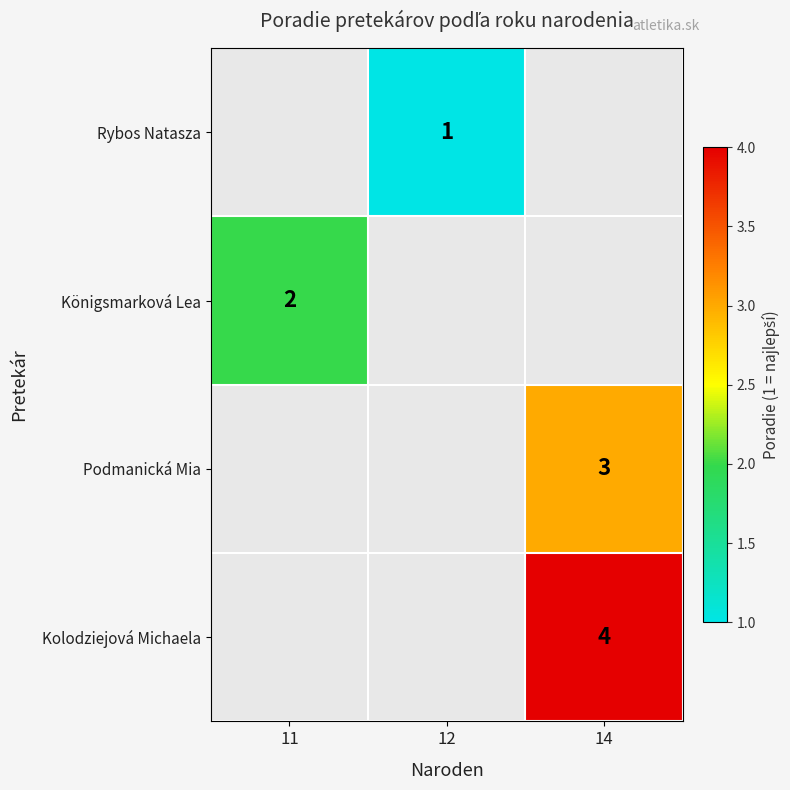

The Podmanická Mia series shows 3 at 14. True or false?

True